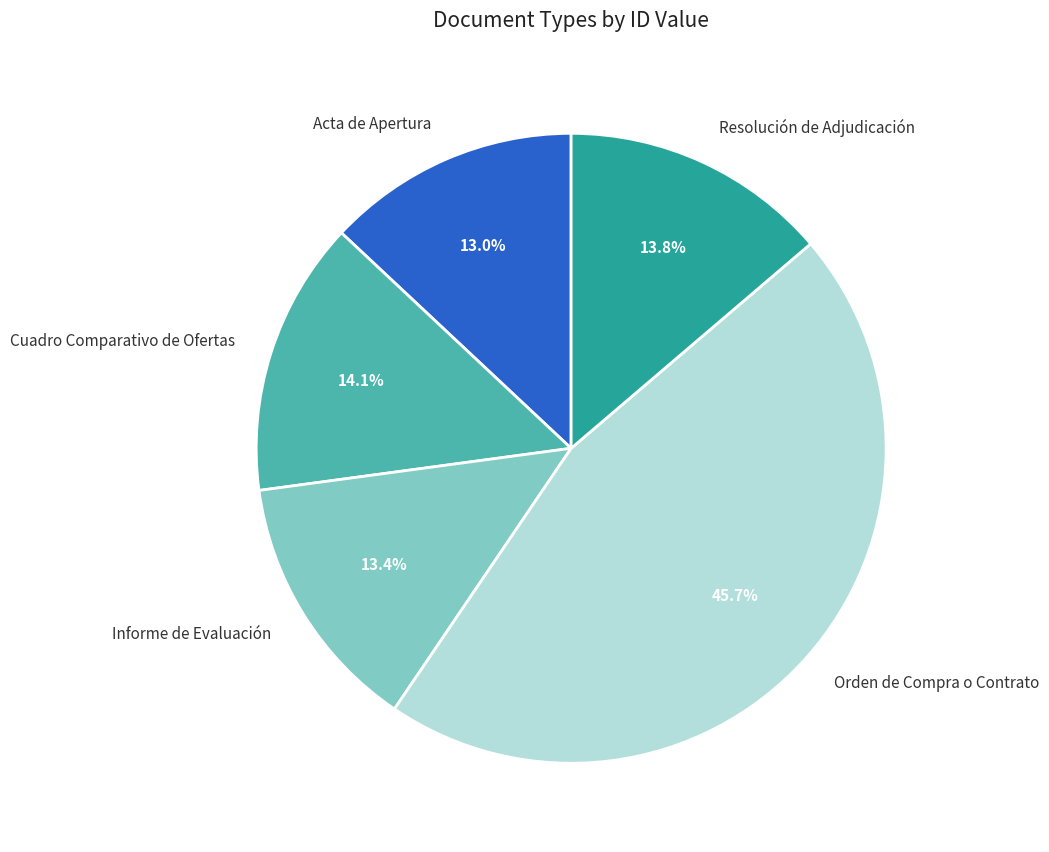

Is there any slice that represents more than half of the pie?

No